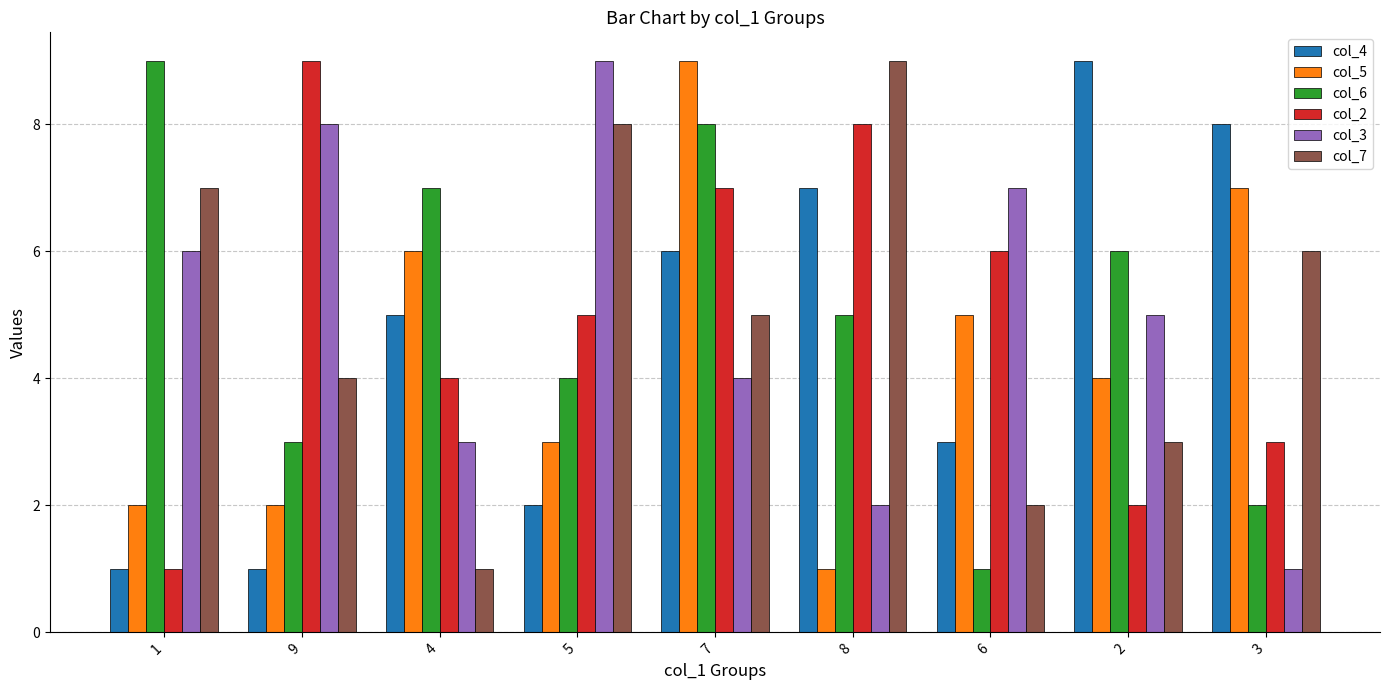

Where is col_4 nearest to the value 5?

4